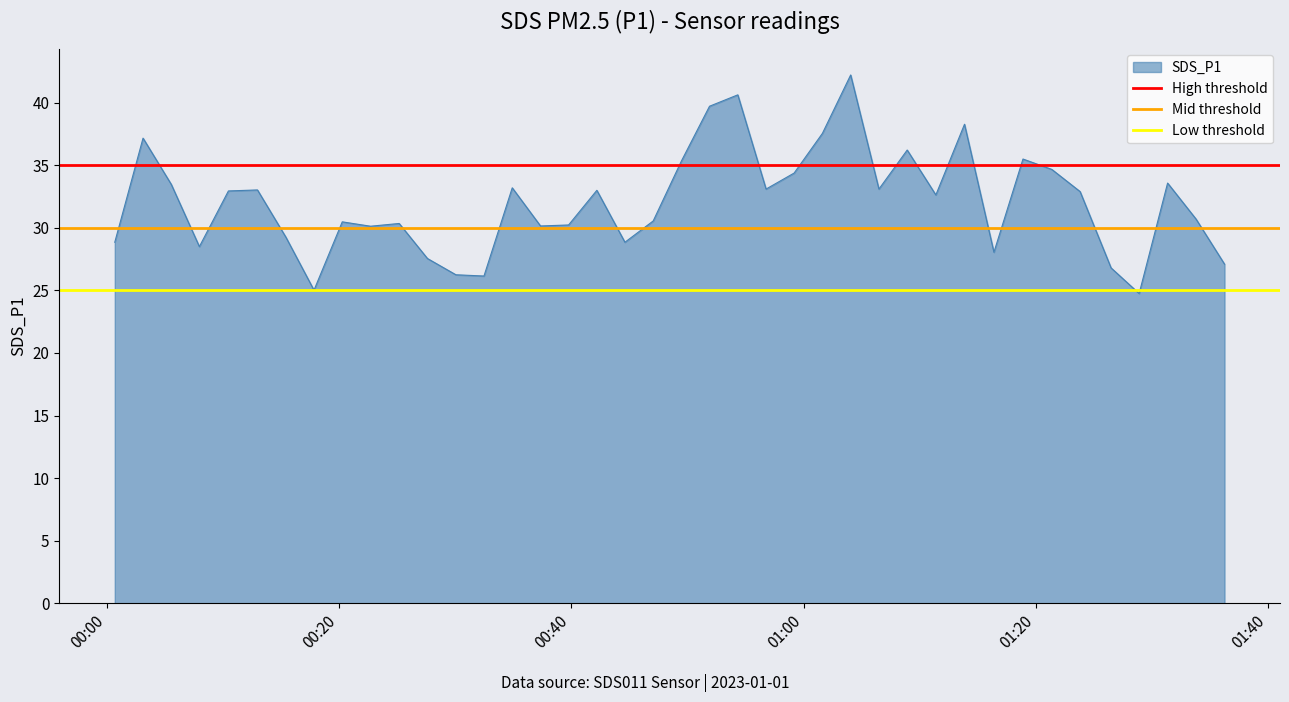

How many lines are shown in the chart?

3